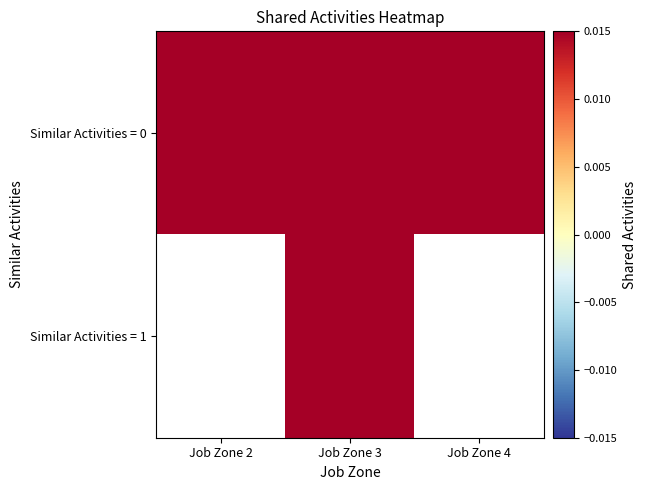

Rank the categories by 1 value from highest to lowest.

3, 4, 2